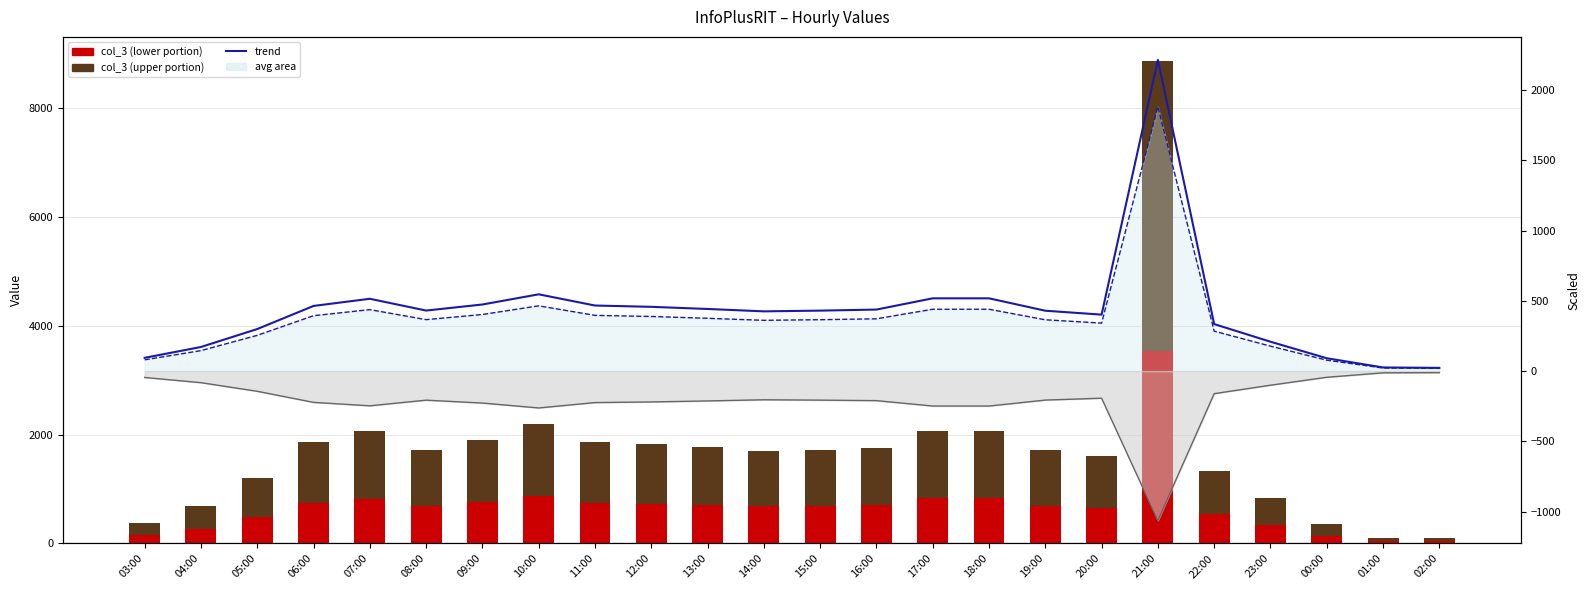

What position from the right is 00:00?

3